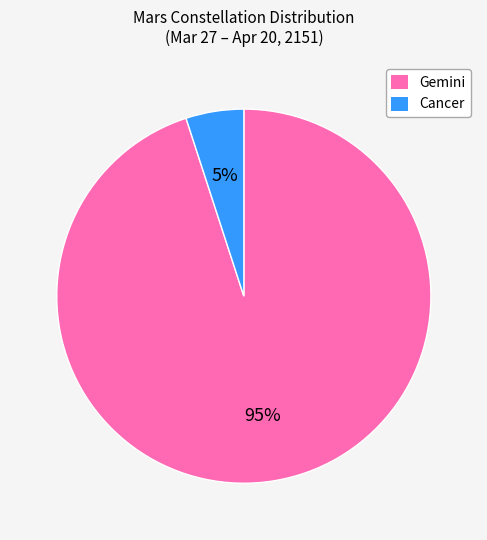

Rank the categories by value from highest to lowest.

Gemini, Cancer